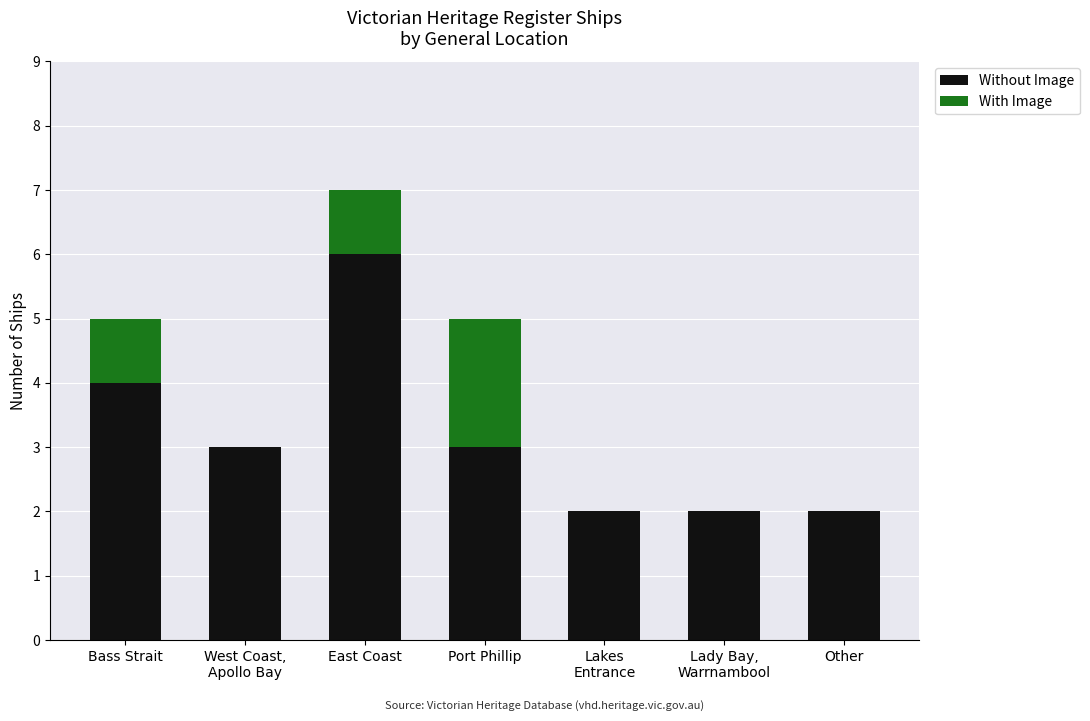

Are the bars grouped side by side (vs. stacked)?

No